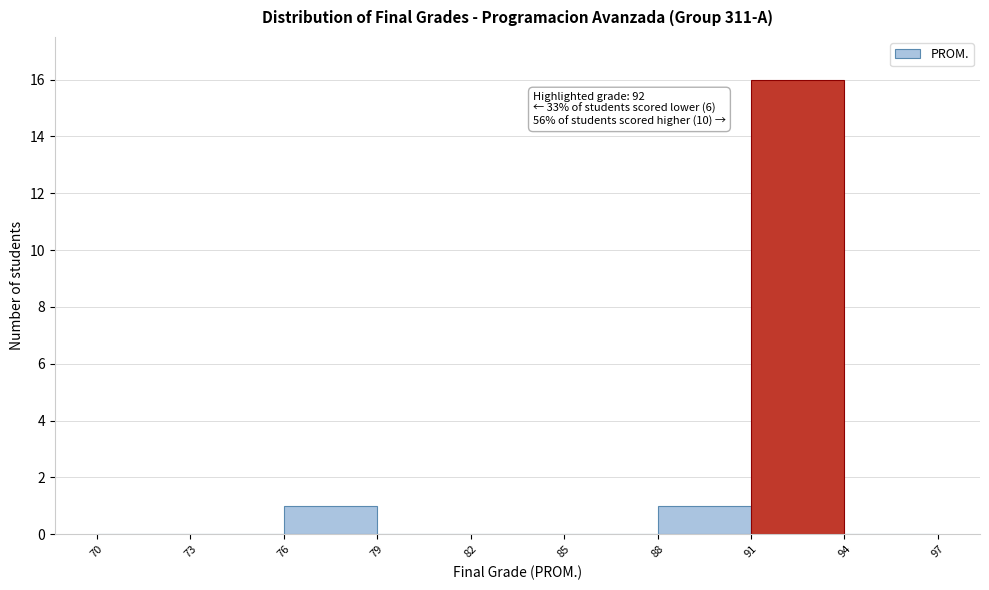

Which range on the x-axis has the tallest bar?

91 to 94